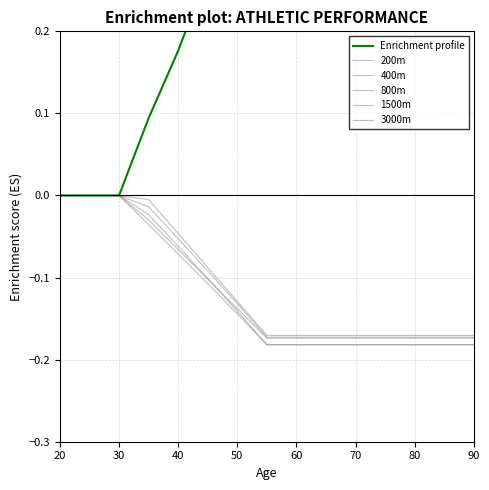

True or false: 200m and Enrichment profile intersect in this chart.

False